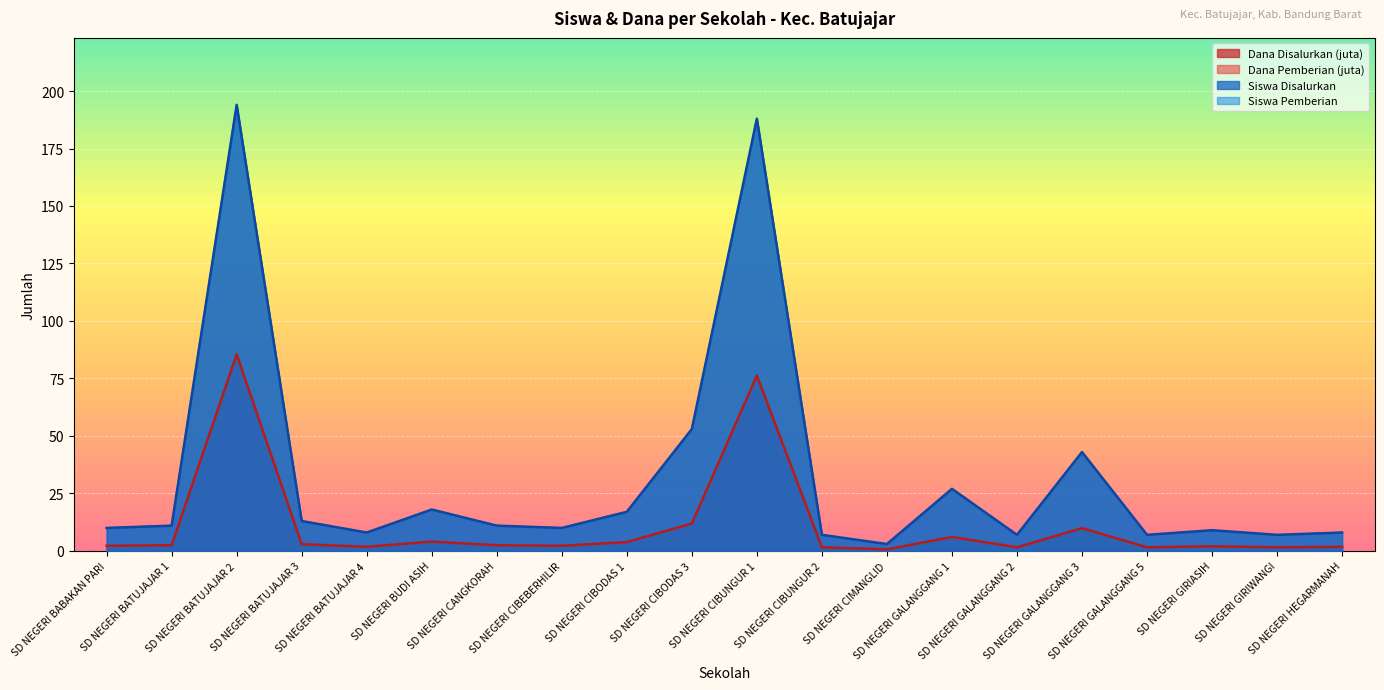

True or false: Siswa Pemberian has a value of 194.0 at SD NEGERI BATUJAJAR 2.

True